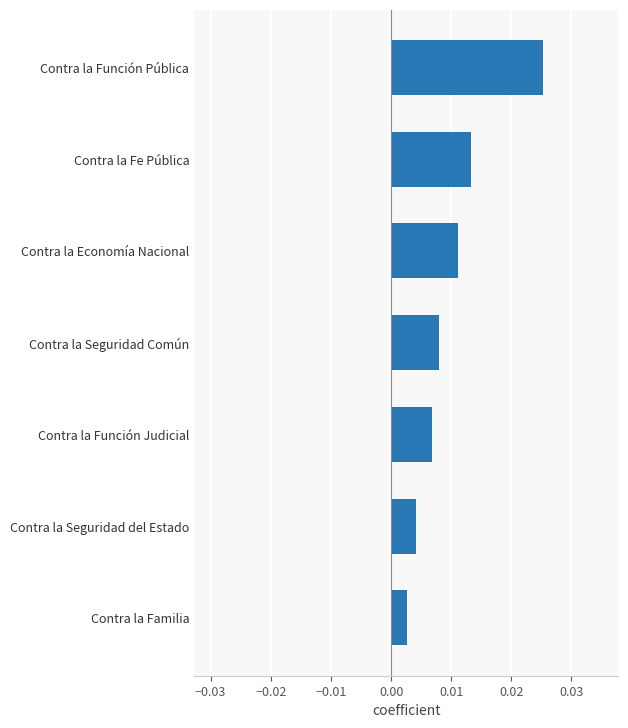

Which label corresponds to the smallest value in the chart?

Contra la Familia